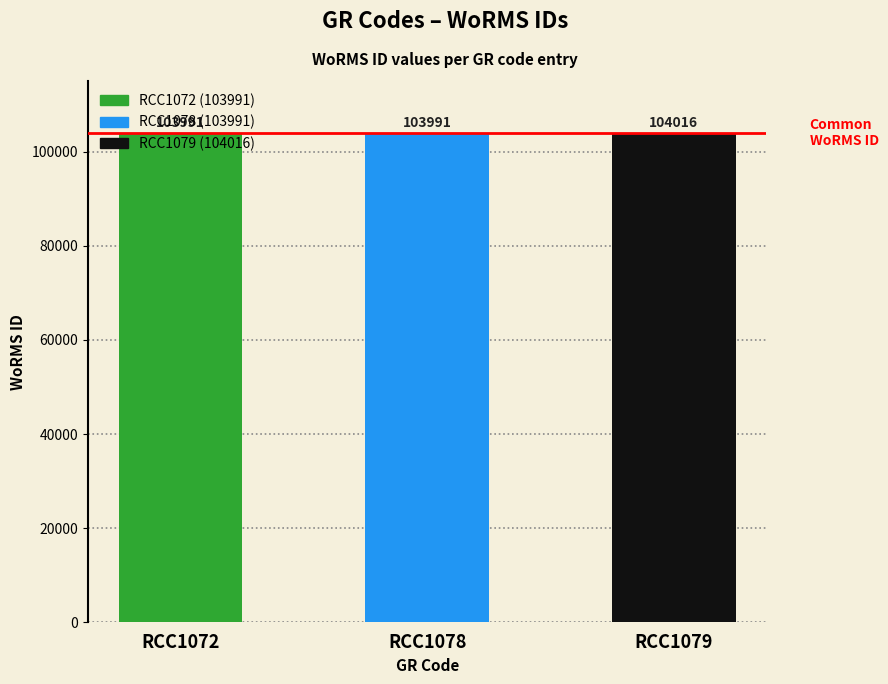

Is it true that the value at RCC1072 is 67498?

False